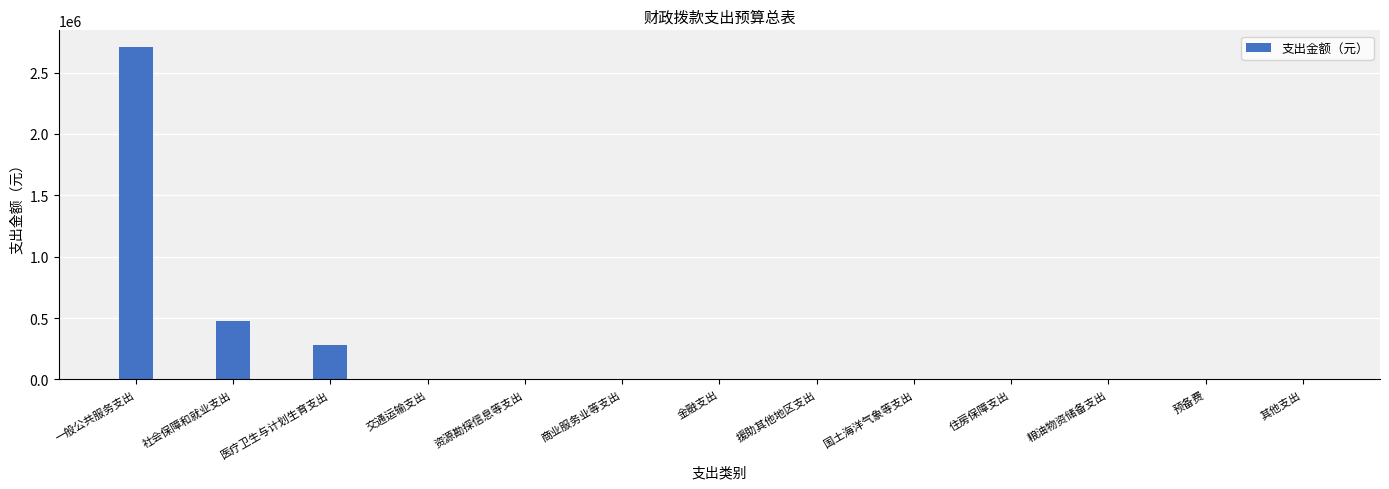

Which has a higher value, 交通运输支出 or 医疗卫生与计划生育支出?

医疗卫生与计划生育支出